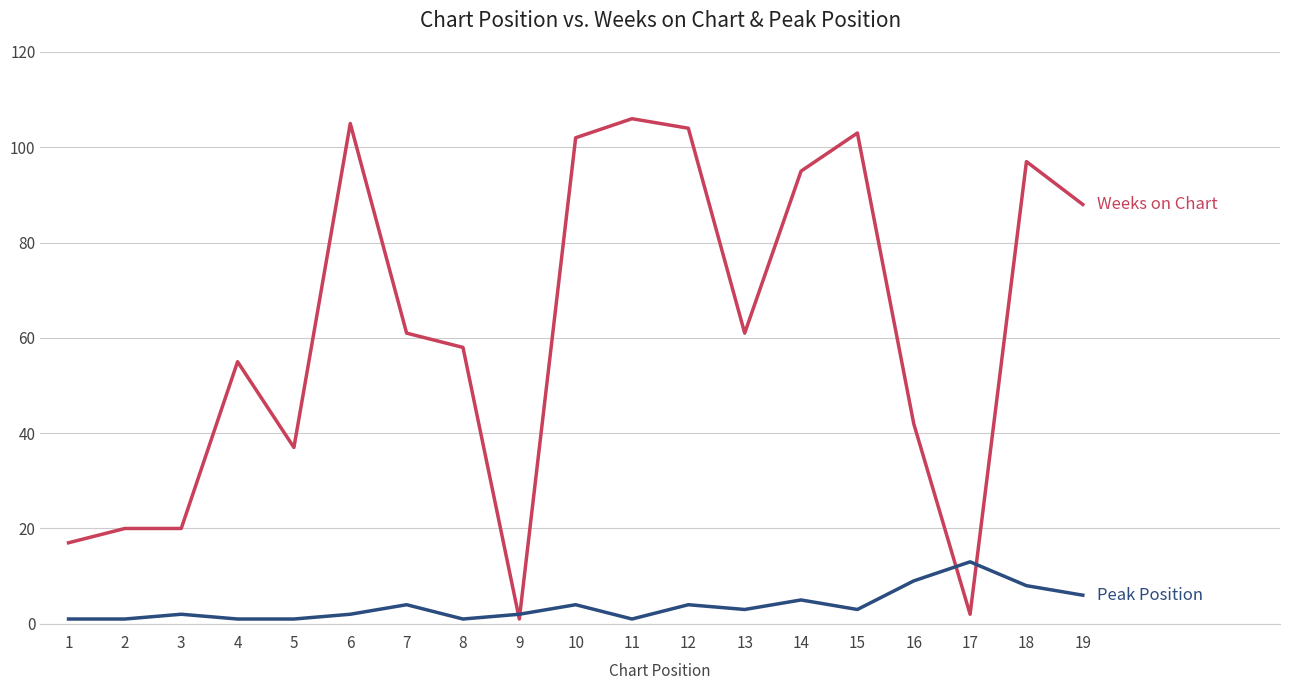

What is the greatest value displayed?

106